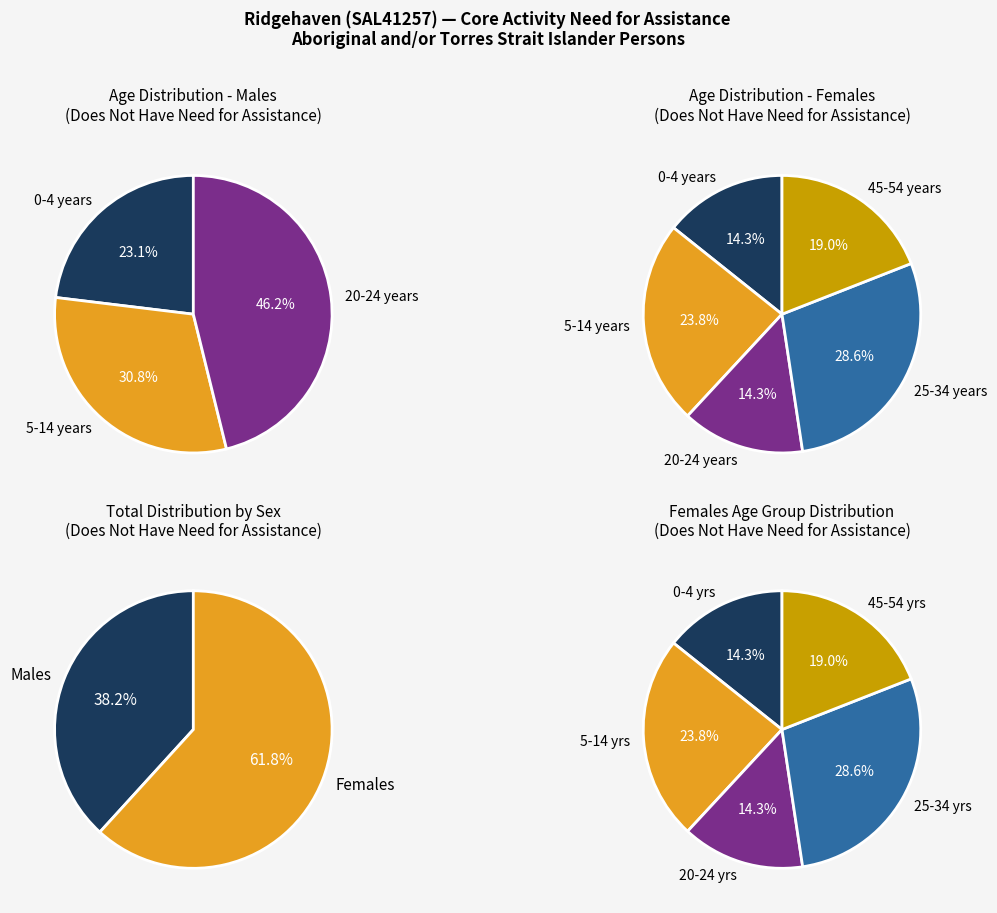

How much of the chart is everything except 0-4 years?

76.9%